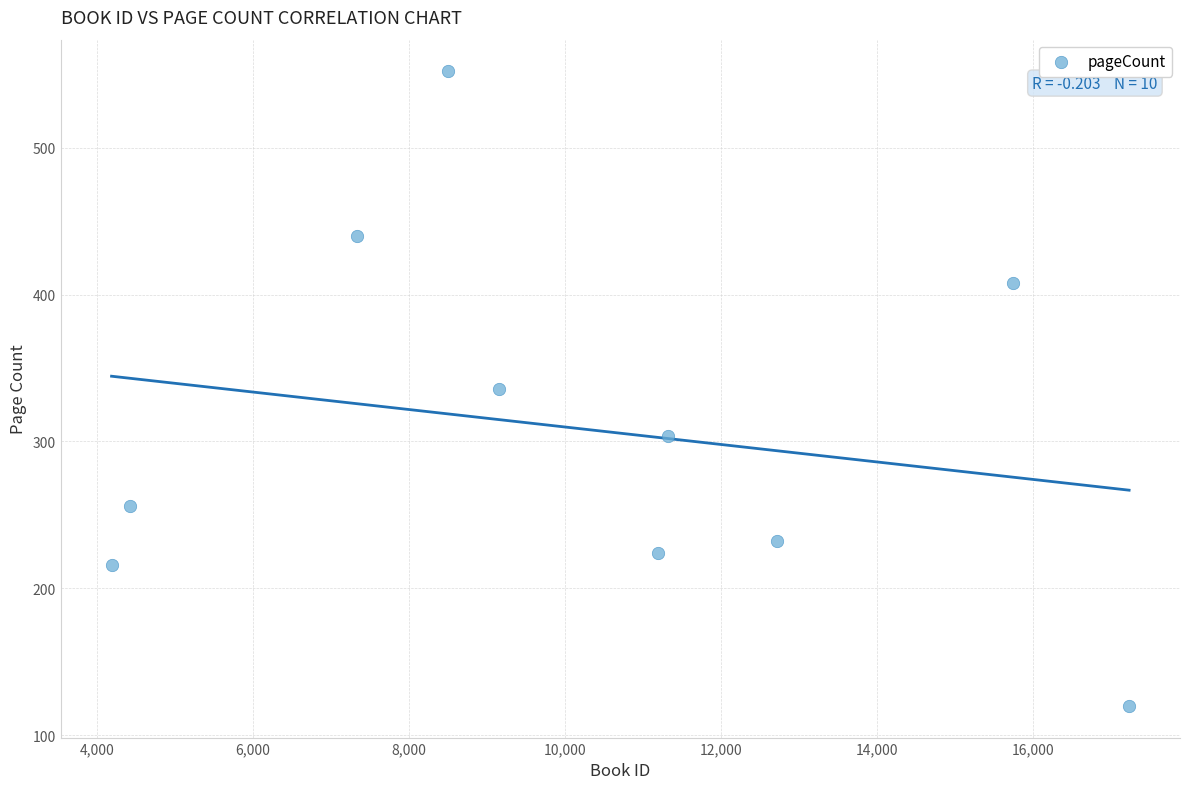

What is the average Y value?

309